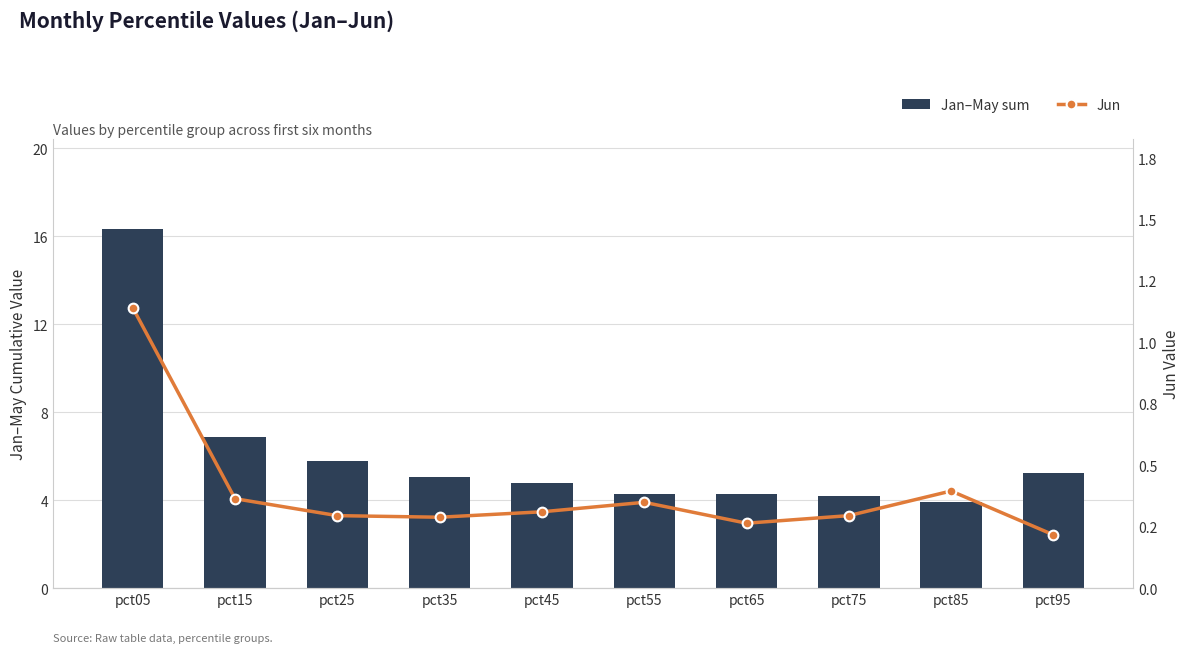

Reading left to right, transcribe all the data shown in this chart.

Jan–May sum: 16.3	6.9	5.8	5.1	4.8	4.3	4.3	4.2	3.9	5.3
Jun: 1.1	0.4	0.3	0.3	0.3	0.3	0.3	0.3	0.4	0.2